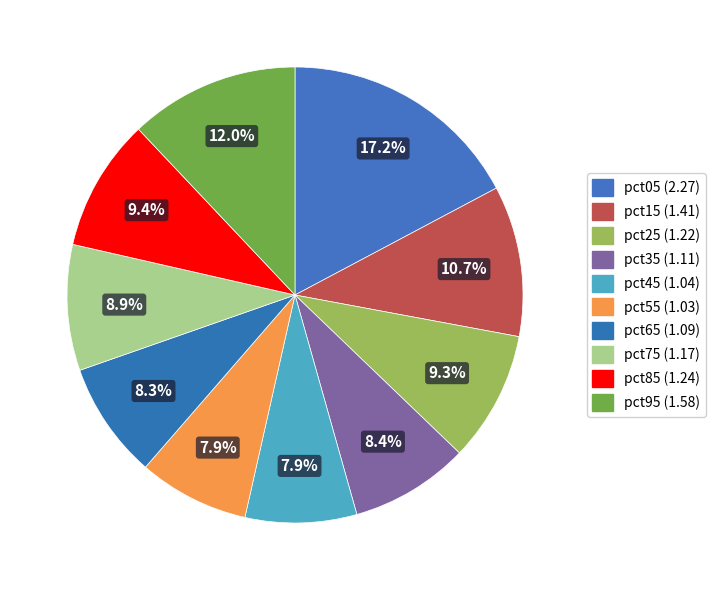

Does pct45 account for over 50% of the chart?

No